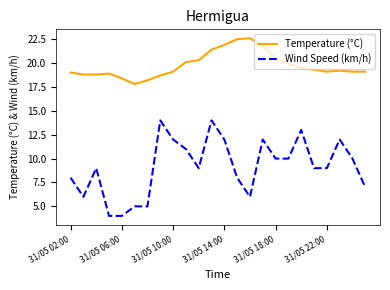

Which series has the largest total across all categories?

Temperature (°C)